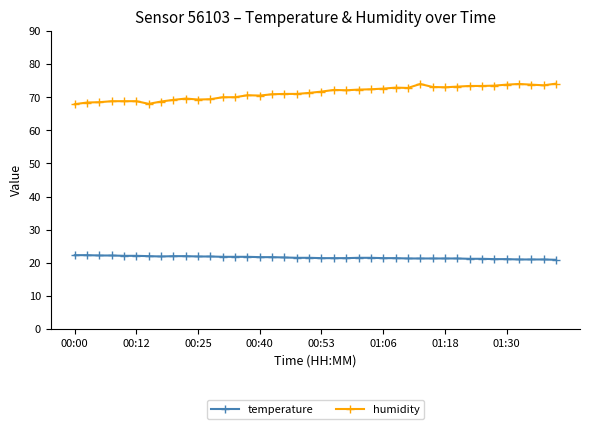

Rank the series by their maximum value, from highest to lowest.

humidity, temperature